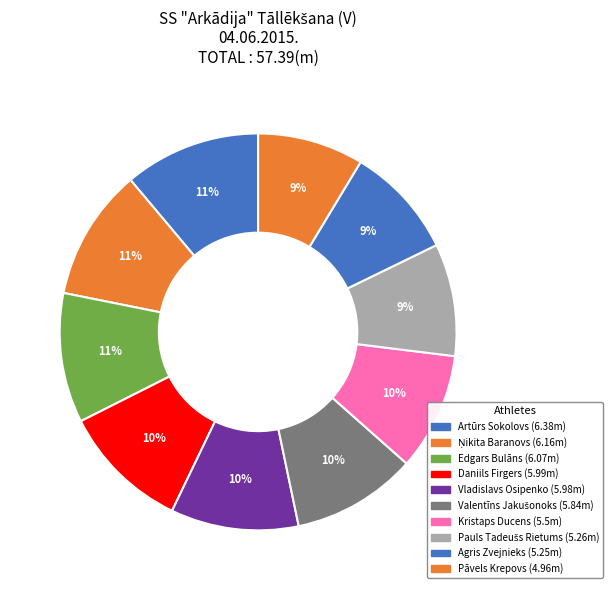

How many segments does this pie chart have?

10